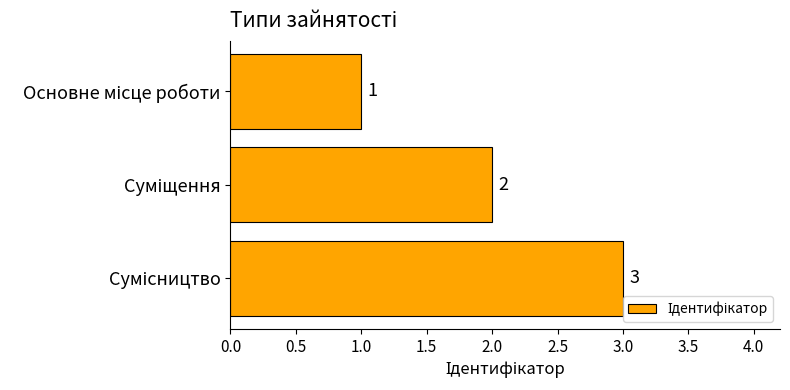

What is the sum of all values?

6